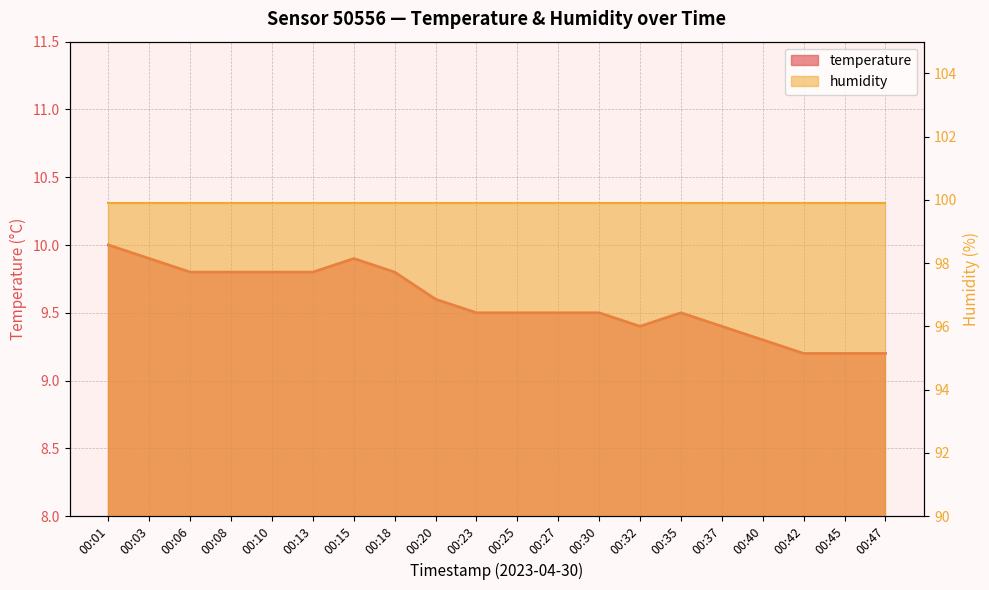

List the labels in order of value, smallest first.

00:42, 00:45, 00:47, 00:40, 00:32, 00:37, 00:23, 00:25, 00:27, 00:30, 00:35, 00:20, 00:06, 00:08, 00:10, 00:13, 00:18, 00:03, 00:15, 00:01